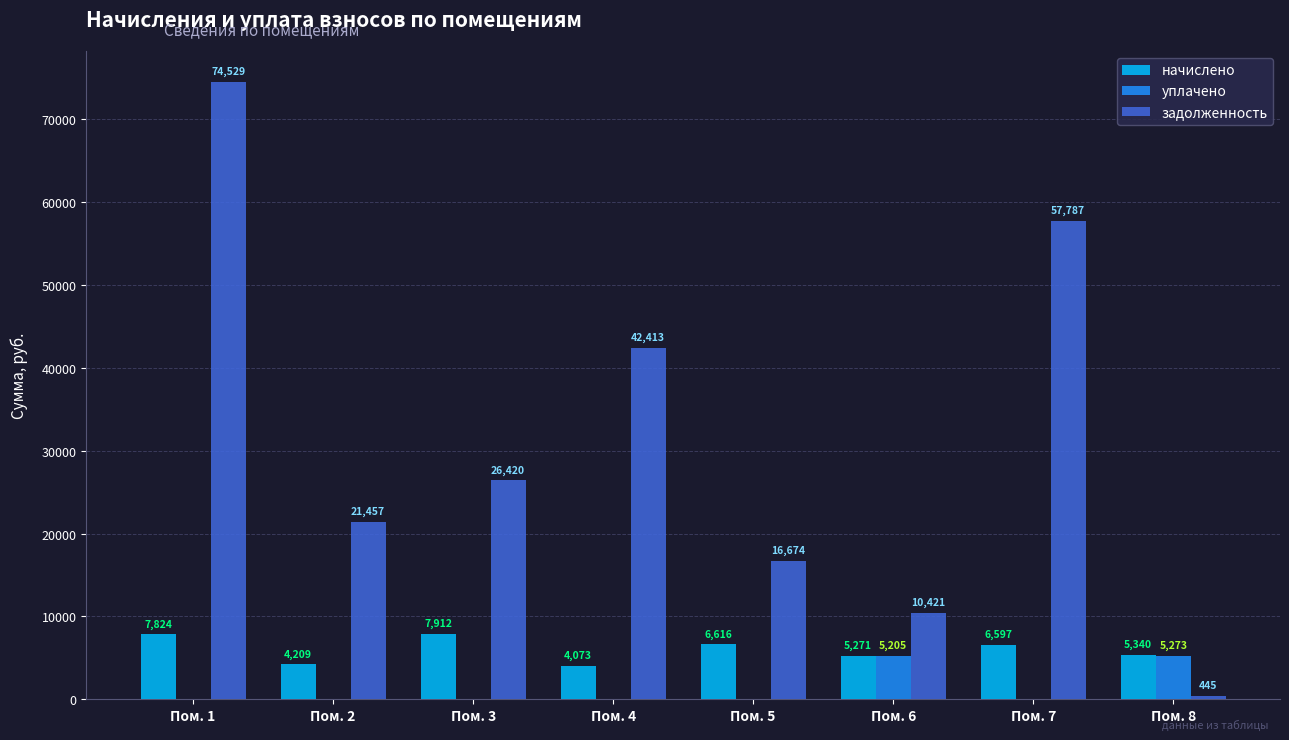

Which series changed the most between Пом. 3 and Пом. 6?

задолженность